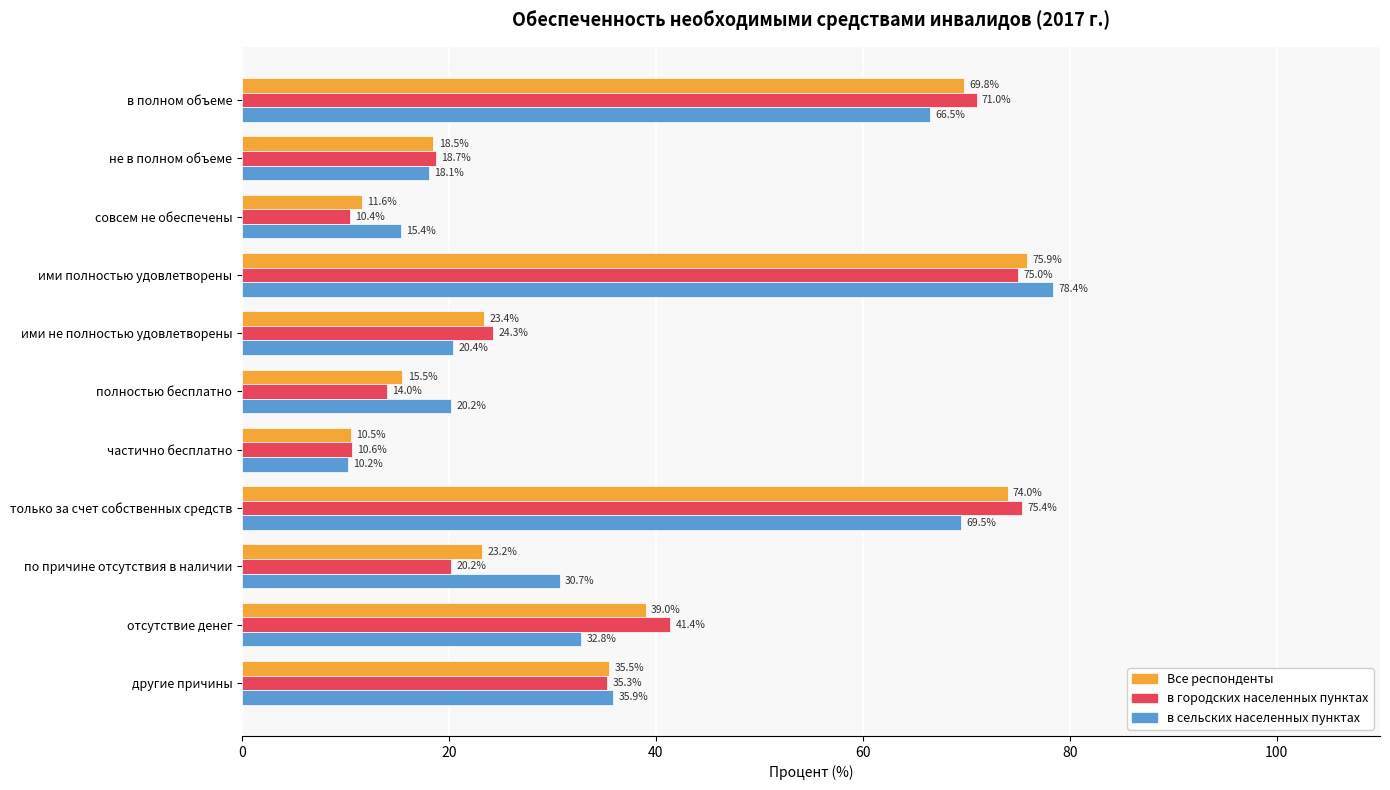

At which label does Все респонденты reach its peak?

ими полностью удовлетворены